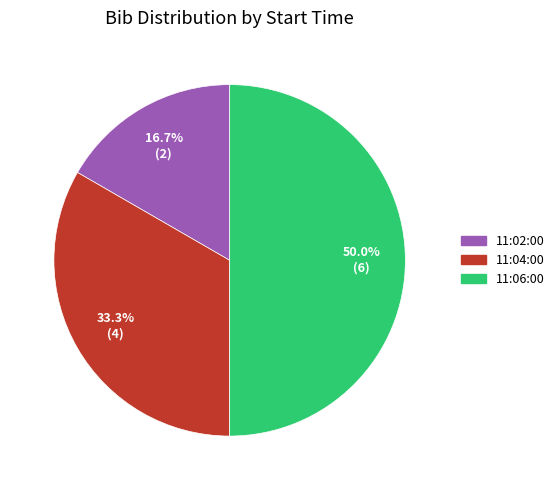

What is the largest slice in the pie chart?

11:06:00